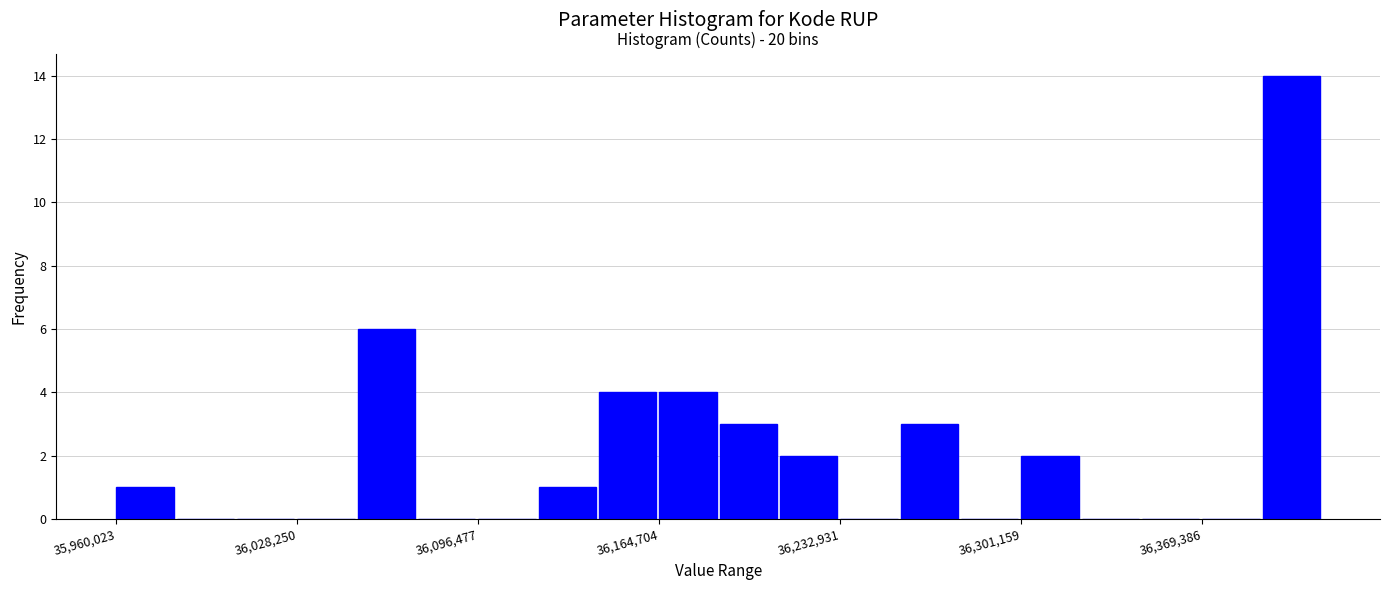

Around what value on the x-axis is the tallest bar? Give the approximate position of its centre, as read against the axis.

36400000